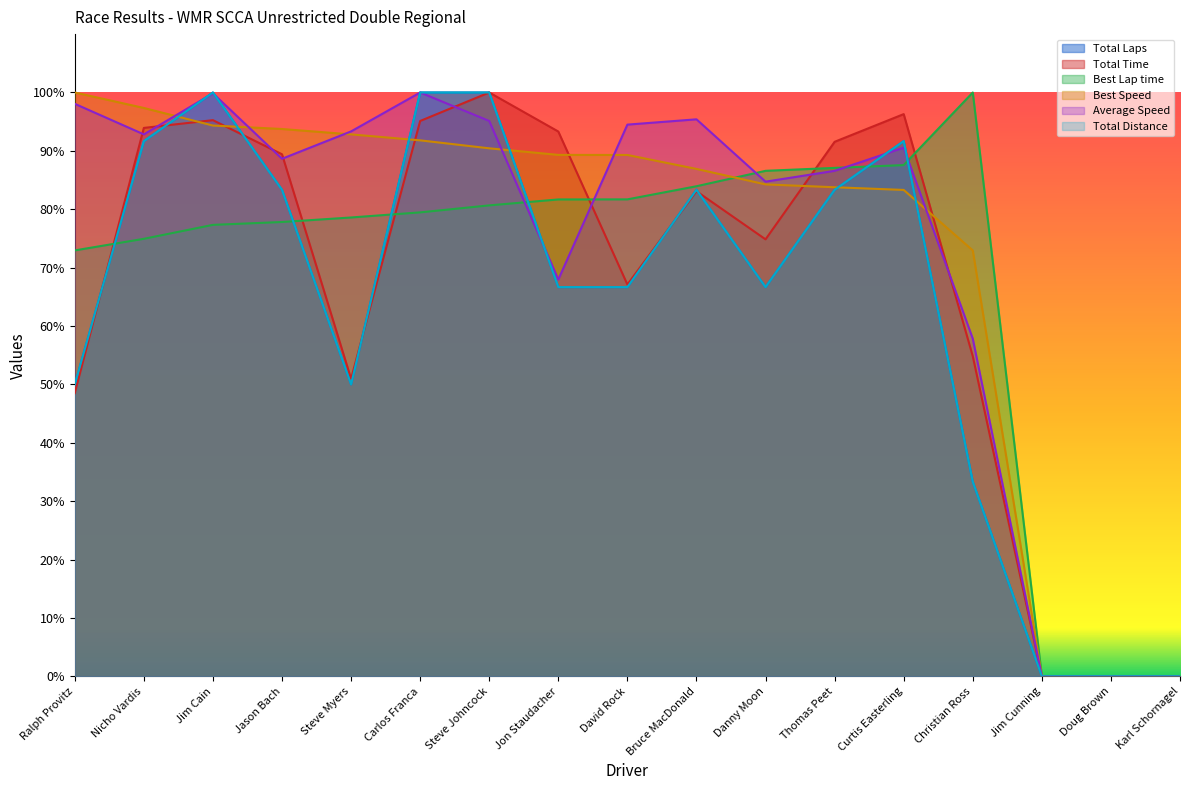

Where do Best Speed and Best Lap time first cross each other?

Bruce MacDonald and Danny Moon